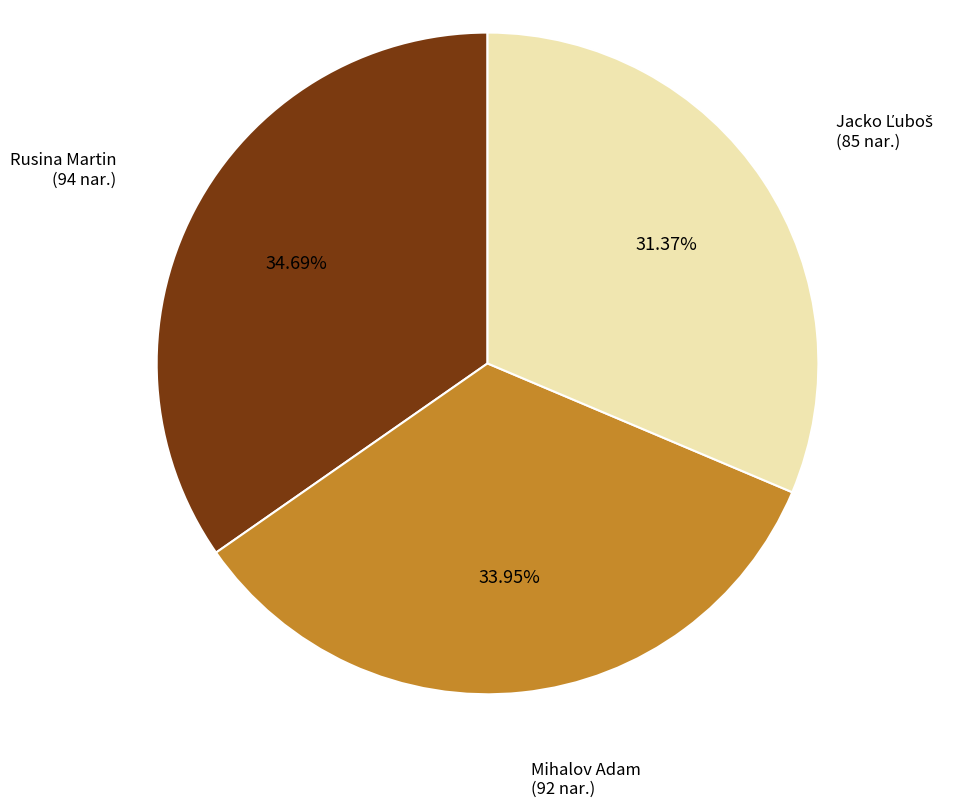

Does any single category account for the majority?

No